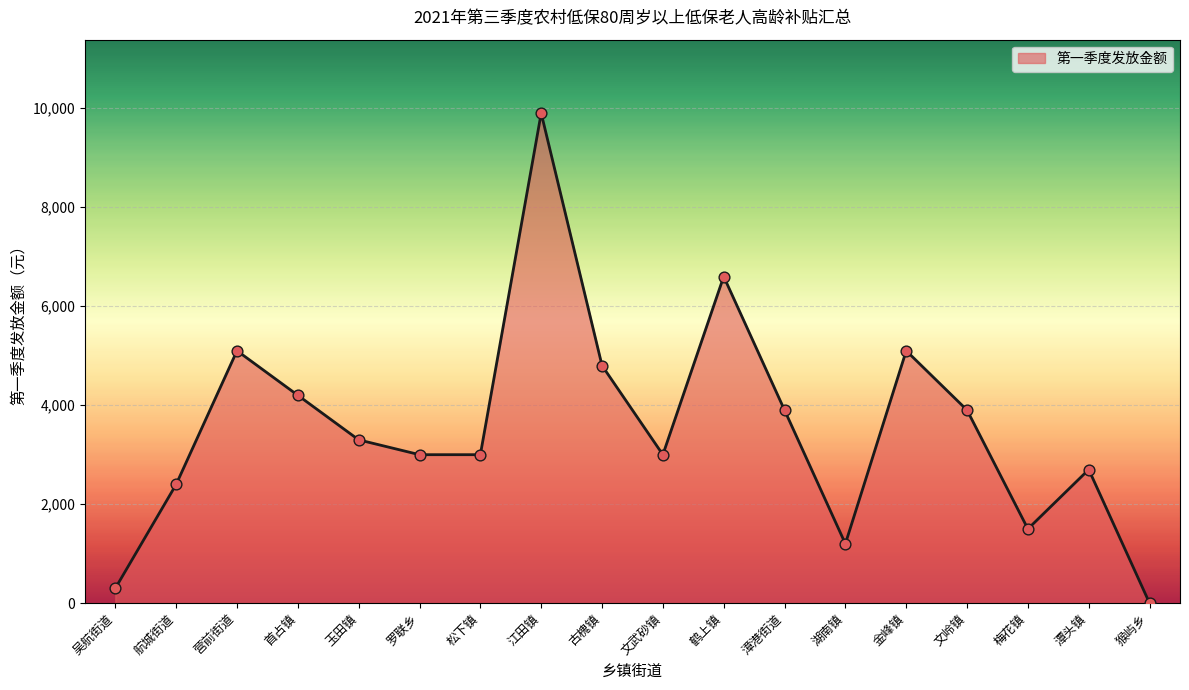

Approximately how many times larger is the value at 潭头镇 compared to 漳港街道?

0.7